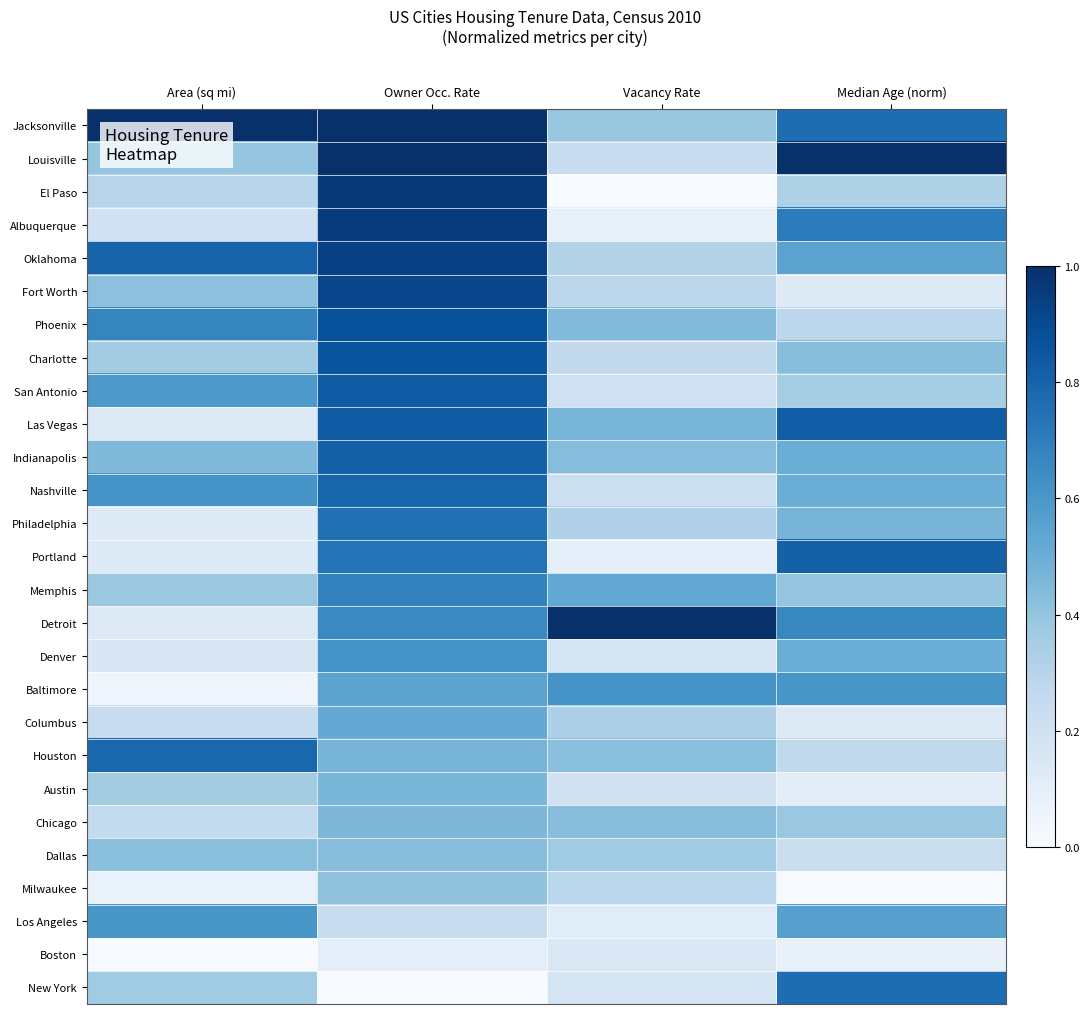

Reading right to left, extract all data points from this chart.

Jacksonville: Median Age (norm)=0.8	Vacancy Rate=0.4	Owner Occ. Rate=1.0	Area (sq mi)=1.0
Louisville: Median Age (norm)=1.0	Vacancy Rate=0.2	Owner Occ. Rate=1.0	Area (sq mi)=0.4
El Paso: Median Age (norm)=0.3	Vacancy Rate=0.0	Owner Occ. Rate=1.0	Area (sq mi)=0.3
Albuquerque: Median Age (norm)=0.7	Vacancy Rate=0.1	Owner Occ. Rate=1.0	Area (sq mi)=0.2
Oklahoma: Median Age (norm)=0.5	Vacancy Rate=0.3	Owner Occ. Rate=0.9	Area (sq mi)=0.8
Fort Worth: Median Age (norm)=0.1	Vacancy Rate=0.3	Owner Occ. Rate=0.9	Area (sq mi)=0.4
Phoenix: Median Age (norm)=0.3	Vacancy Rate=0.4	Owner Occ. Rate=0.9	Area (sq mi)=0.7
Charlotte: Median Age (norm)=0.4	Vacancy Rate=0.3	Owner Occ. Rate=0.9	Area (sq mi)=0.4
San Antonio: Median Age (norm)=0.4	Vacancy Rate=0.2	Owner Occ. Rate=0.8	Area (sq mi)=0.6
Las Vegas: Median Age (norm)=0.8	Vacancy Rate=0.5	Owner Occ. Rate=0.8	Area (sq mi)=0.1
Indianapolis: Median Age (norm)=0.5	Vacancy Rate=0.4	Owner Occ. Rate=0.8	Area (sq mi)=0.4
Nashville: Median Age (norm)=0.5	Vacancy Rate=0.2	Owner Occ. Rate=0.8	Area (sq mi)=0.6
Philadelphia: Median Age (norm)=0.5	Vacancy Rate=0.3	Owner Occ. Rate=0.8	Area (sq mi)=0.1
Portland: Median Age (norm)=0.8	Vacancy Rate=0.1	Owner Occ. Rate=0.7	Area (sq mi)=0.1
Memphis: Median Age (norm)=0.4	Vacancy Rate=0.5	Owner Occ. Rate=0.7	Area (sq mi)=0.4
Detroit: Median Age (norm)=0.7	Vacancy Rate=1.0	Owner Occ. Rate=0.7	Area (sq mi)=0.1
Denver: Median Age (norm)=0.5	Vacancy Rate=0.2	Owner Occ. Rate=0.6	Area (sq mi)=0.1
Baltimore: Median Age (norm)=0.6	Vacancy Rate=0.6	Owner Occ. Rate=0.5	Area (sq mi)=0.0
Columbus: Median Age (norm)=0.1	Vacancy Rate=0.3	Owner Occ. Rate=0.5	Area (sq mi)=0.2
Houston: Median Age (norm)=0.3	Vacancy Rate=0.4	Owner Occ. Rate=0.5	Area (sq mi)=0.8
Austin: Median Age (norm)=0.1	Vacancy Rate=0.2	Owner Occ. Rate=0.5	Area (sq mi)=0.4
Chicago: Median Age (norm)=0.4	Vacancy Rate=0.4	Owner Occ. Rate=0.5	Area (sq mi)=0.3
Dallas: Median Age (norm)=0.2	Vacancy Rate=0.4	Owner Occ. Rate=0.4	Area (sq mi)=0.4
Milwaukee: Median Age (norm)=0.0	Vacancy Rate=0.3	Owner Occ. Rate=0.4	Area (sq mi)=0.1
Los Angeles: Median Age (norm)=0.6	Vacancy Rate=0.1	Owner Occ. Rate=0.2	Area (sq mi)=0.6
Boston: Median Age (norm)=0.1	Vacancy Rate=0.1	Owner Occ. Rate=0.1	Area (sq mi)=0.0
New York: Median Age (norm)=0.8	Vacancy Rate=0.2	Owner Occ. Rate=0.0	Area (sq mi)=0.4